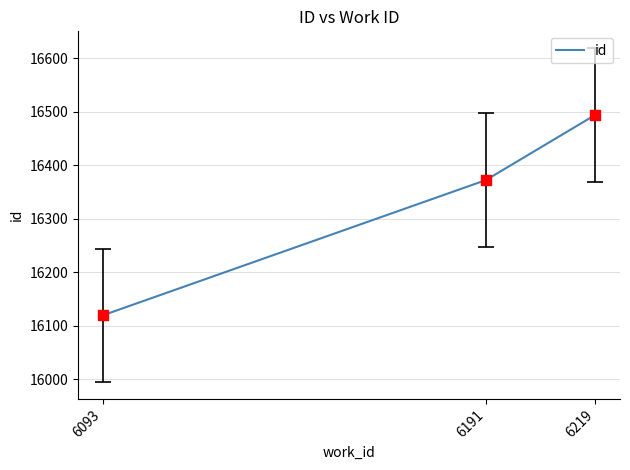

Approximately how many times larger is the value at 6093 compared to 6191?

1.0